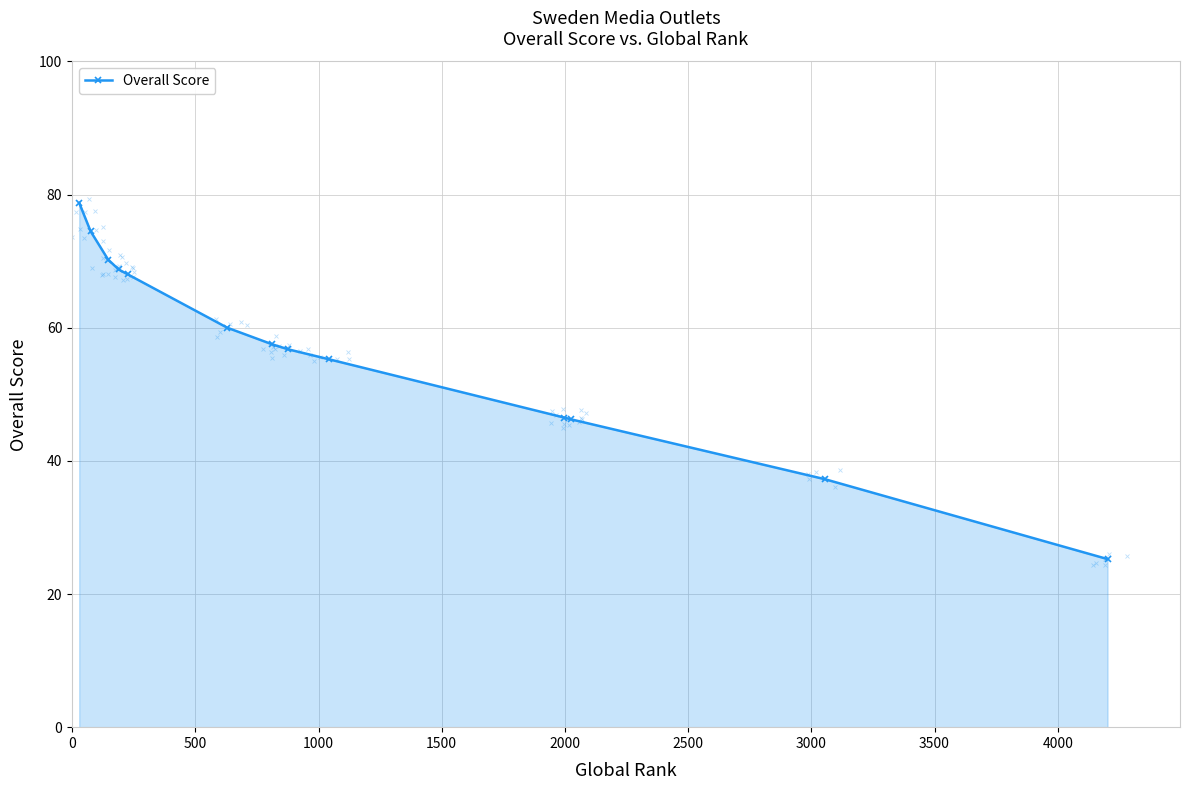

What is the greatest value displayed?

78.8